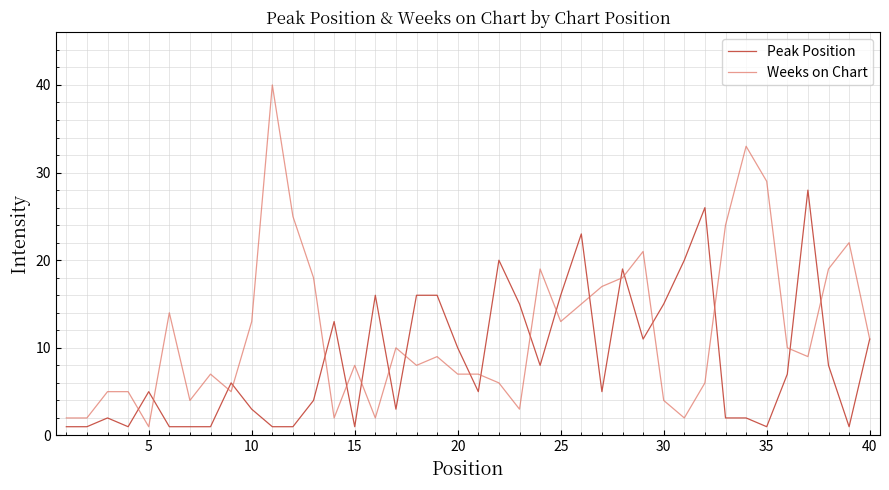

What is the maximum value for Peak Position?

28